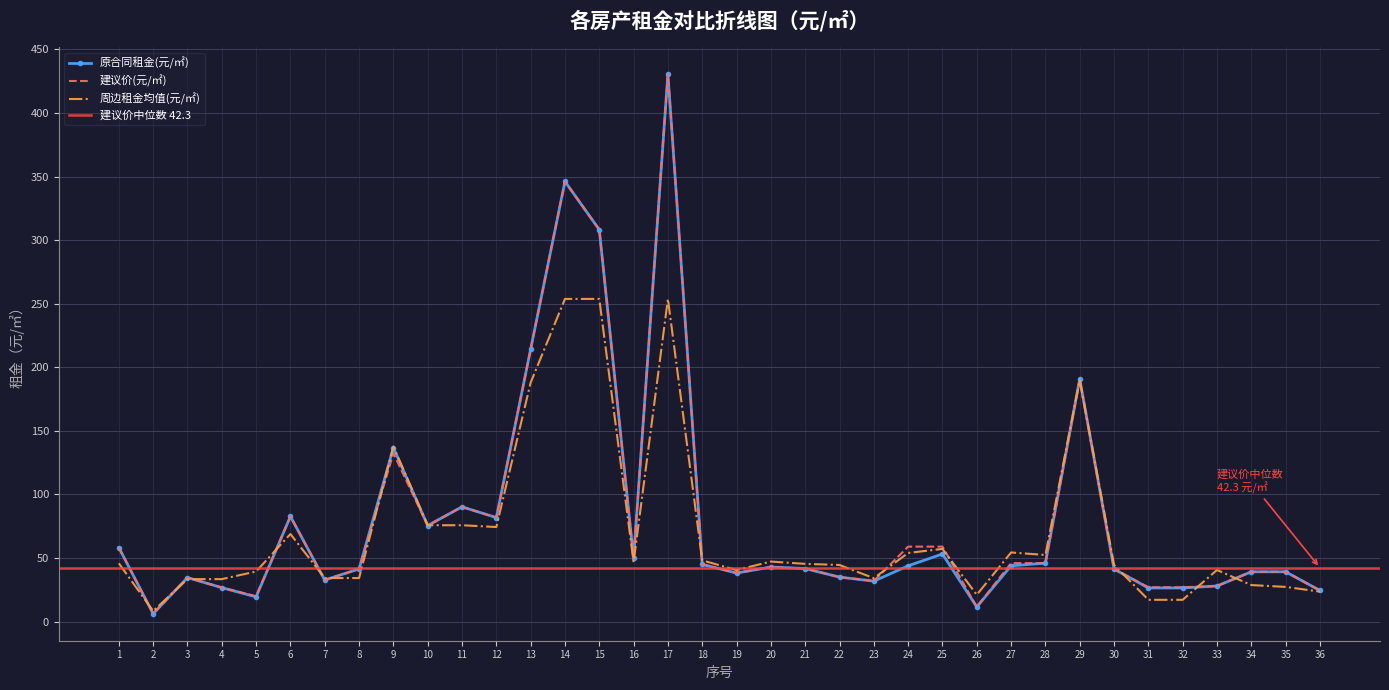

Which series ends up on top after the final intersection of 周边租金均值(元/㎡) and 原合同租金(元/㎡)?

原合同租金(元/㎡)